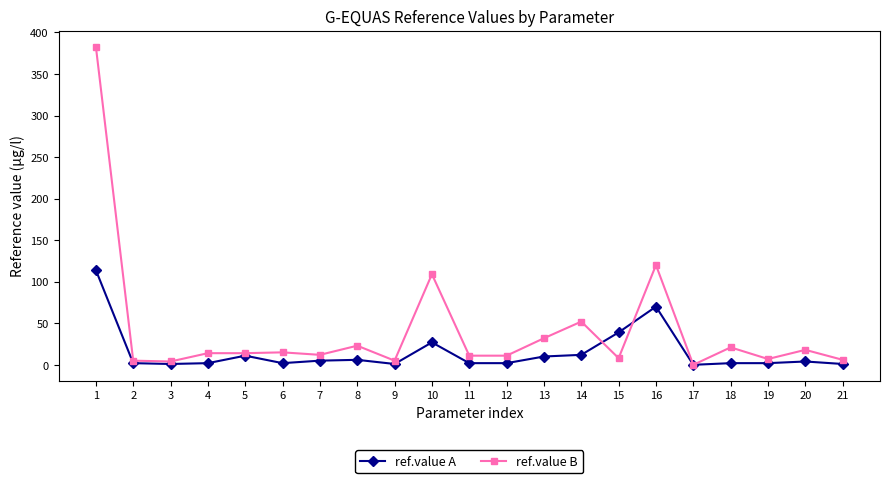

True or false: ref.value B has a value of 5 at 9.

True